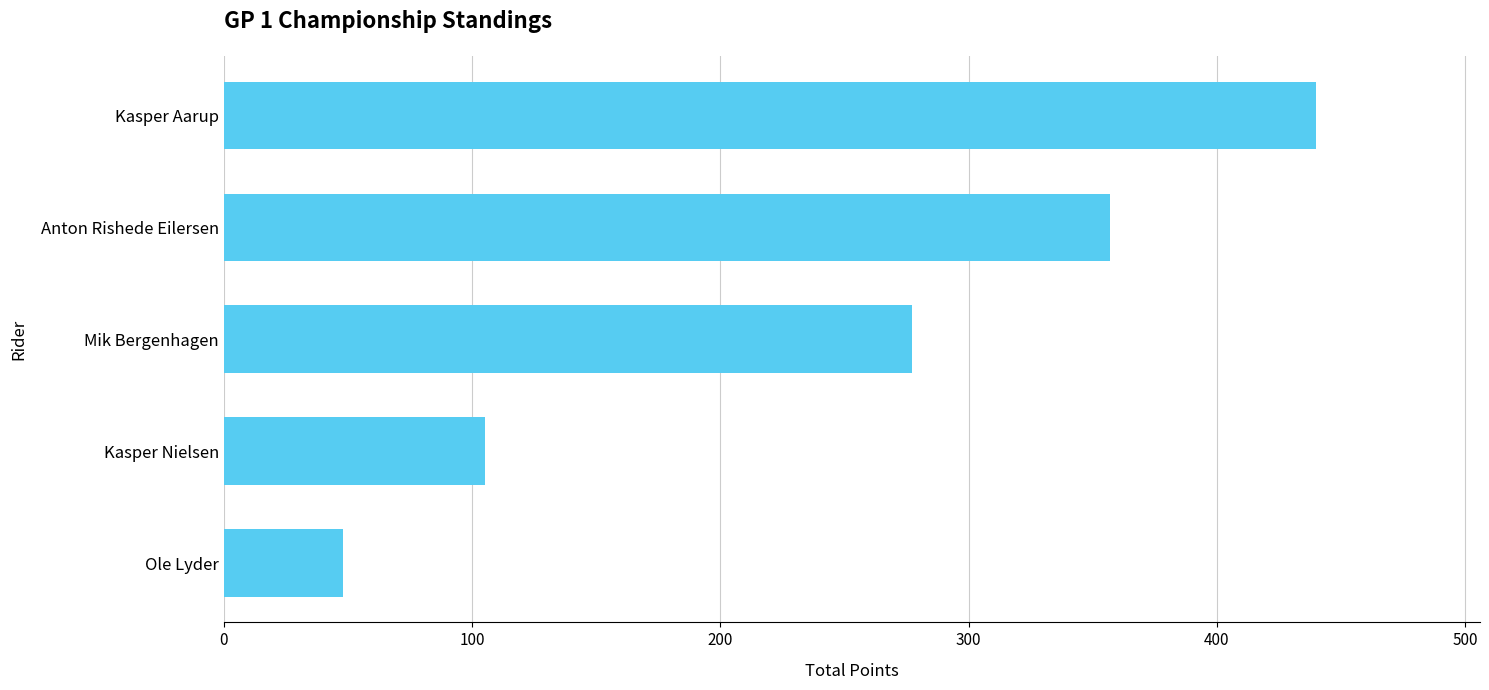

Reading bottom to top, extract all data points from this chart.

48	105	277	357	440